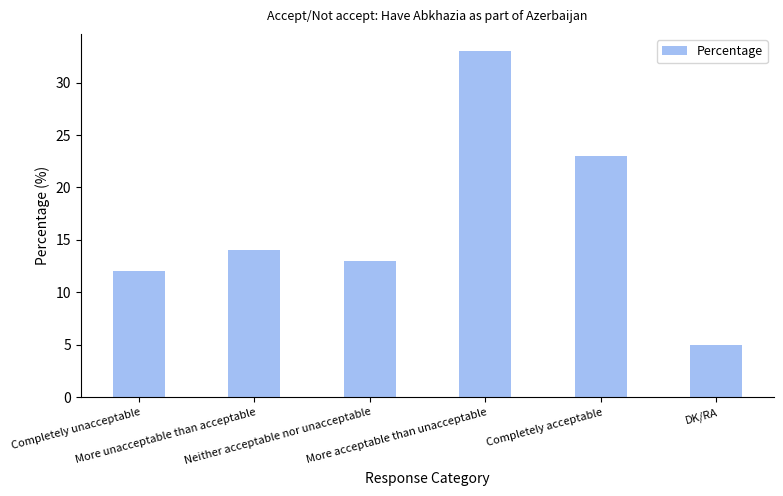

Does the chart contain any negative values?

No